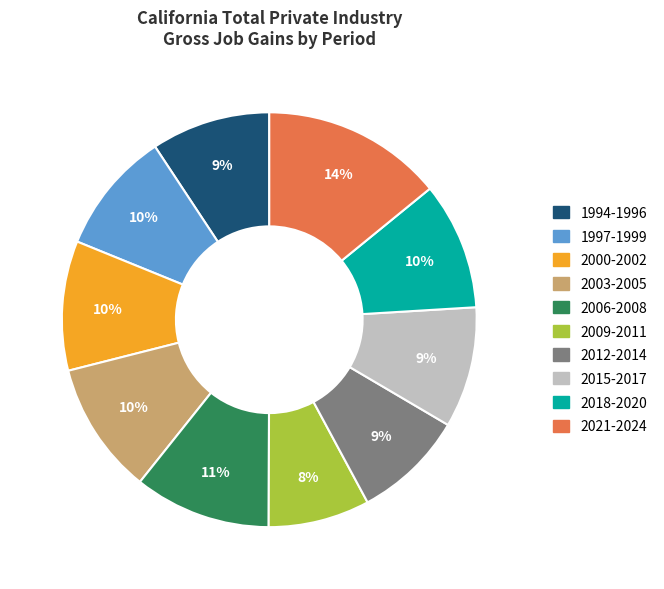

Count the number of slices in the pie.

10